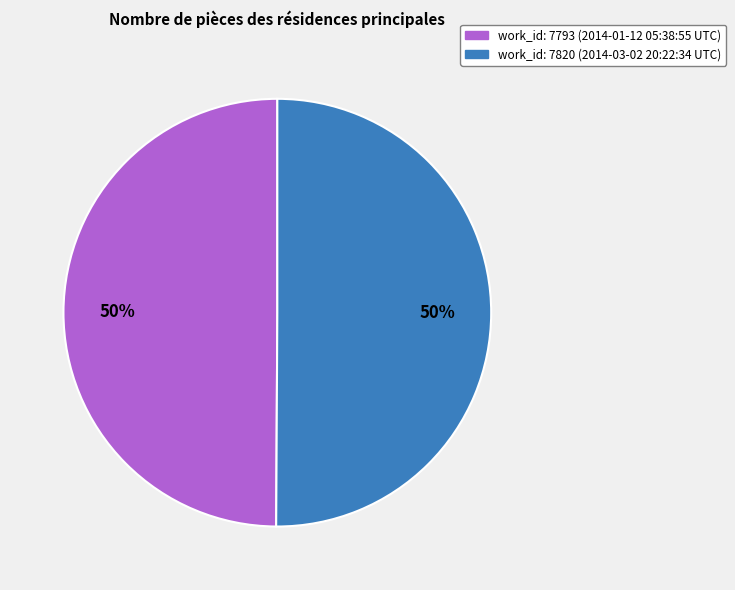

To the nearest percent, what is the average slice percentage?

50%